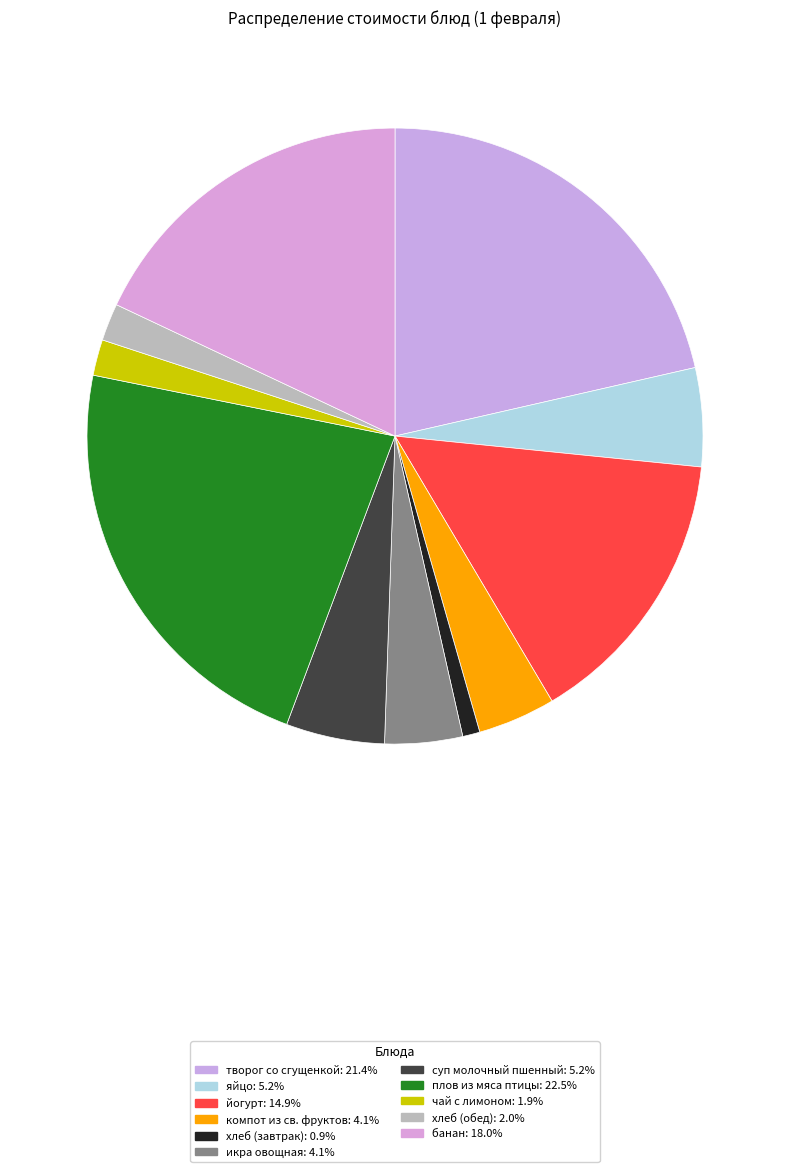

To the nearest percent, what is the difference between the largest and smallest slice percentages?

22%